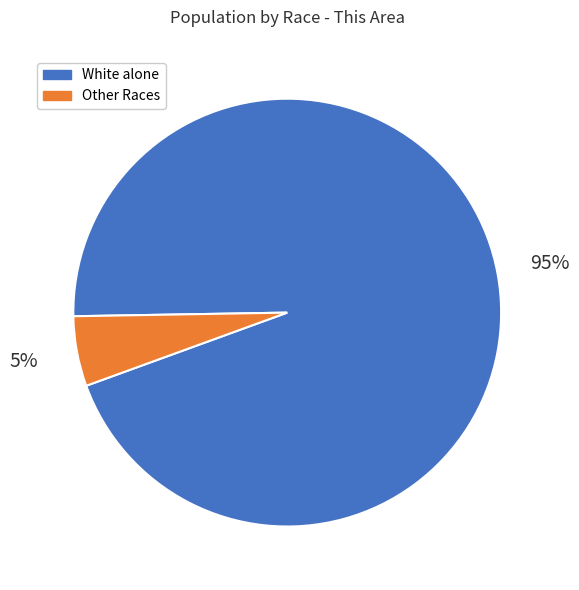

Which has a higher value, White alone or Other Races?

White alone